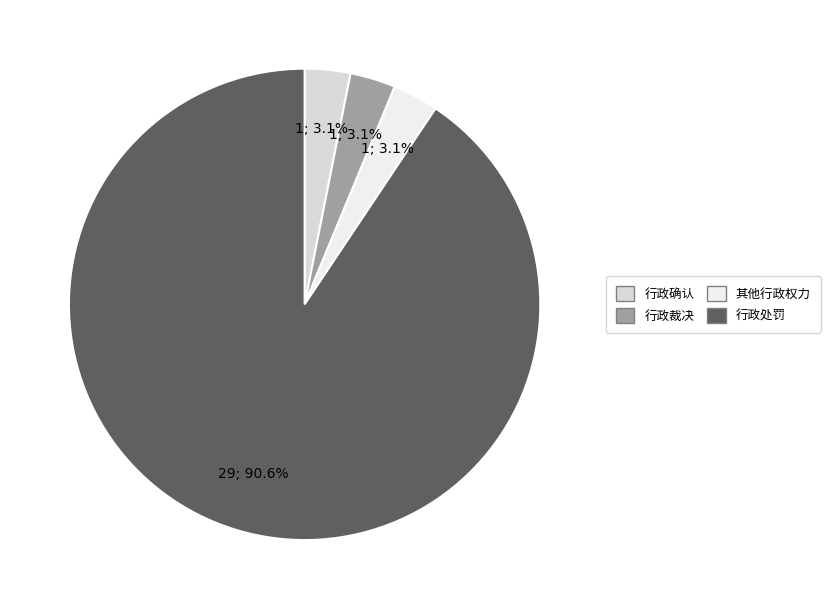

True or false: 行政确认 accounts for 3% of the total.

True